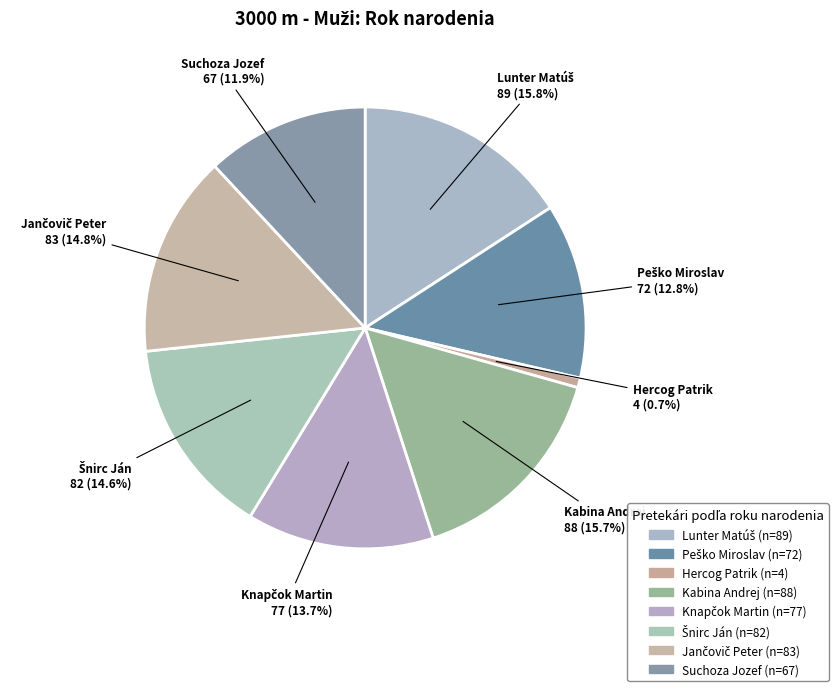

To the nearest percent, what is the difference between the largest and smallest slice percentages?

15%